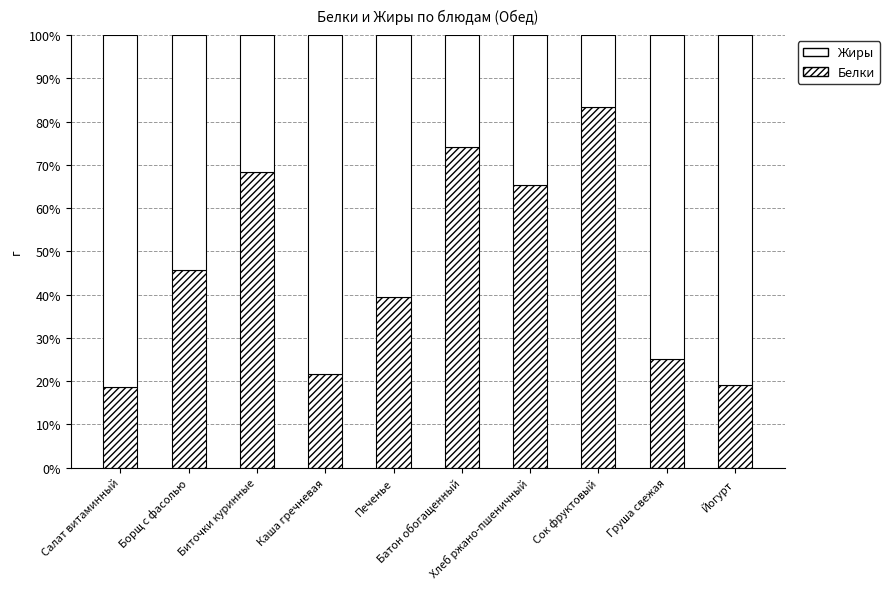

How many categories are shown in the chart?

10